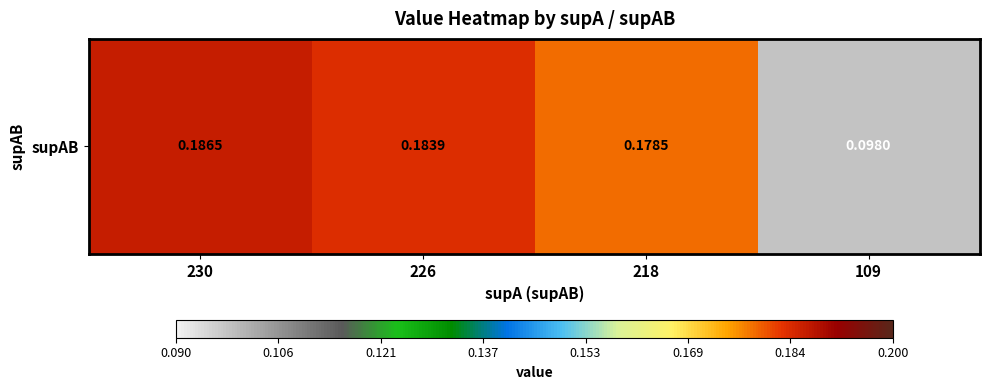

True or false: the data shows 0.2 at 226.

True